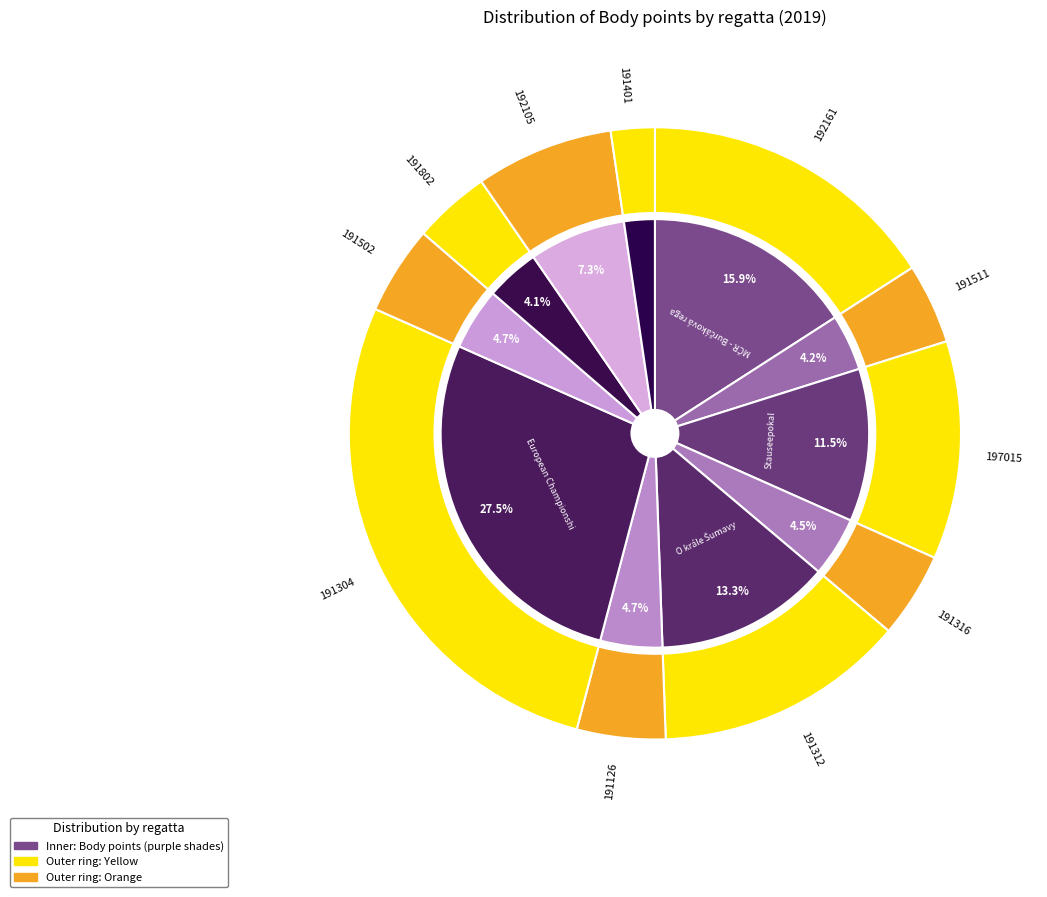

Which category has the biggest portion of the pie?

191304